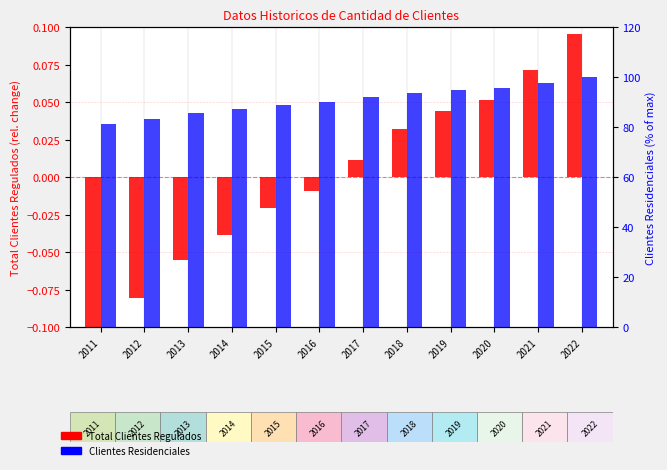

Is it true that Total Clientes Regulados equals -0.0 at 2015?

True